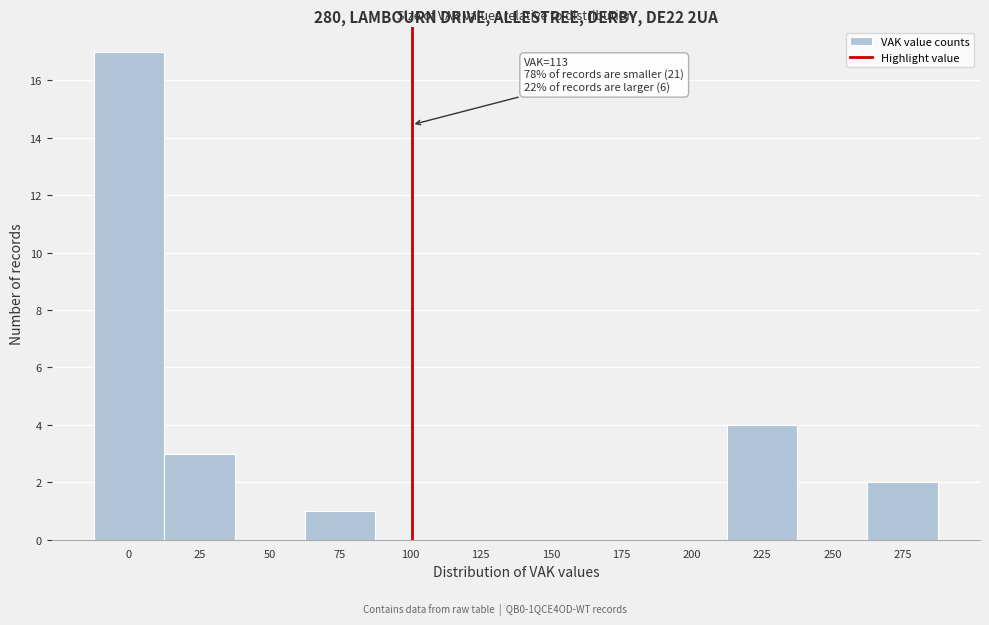

Reading right to left, extract all data points from this chart.

275=2	250=0	225=4	200=0	175=0	150=0	125=0	100=0	75=1	50=0	25=3	0=17